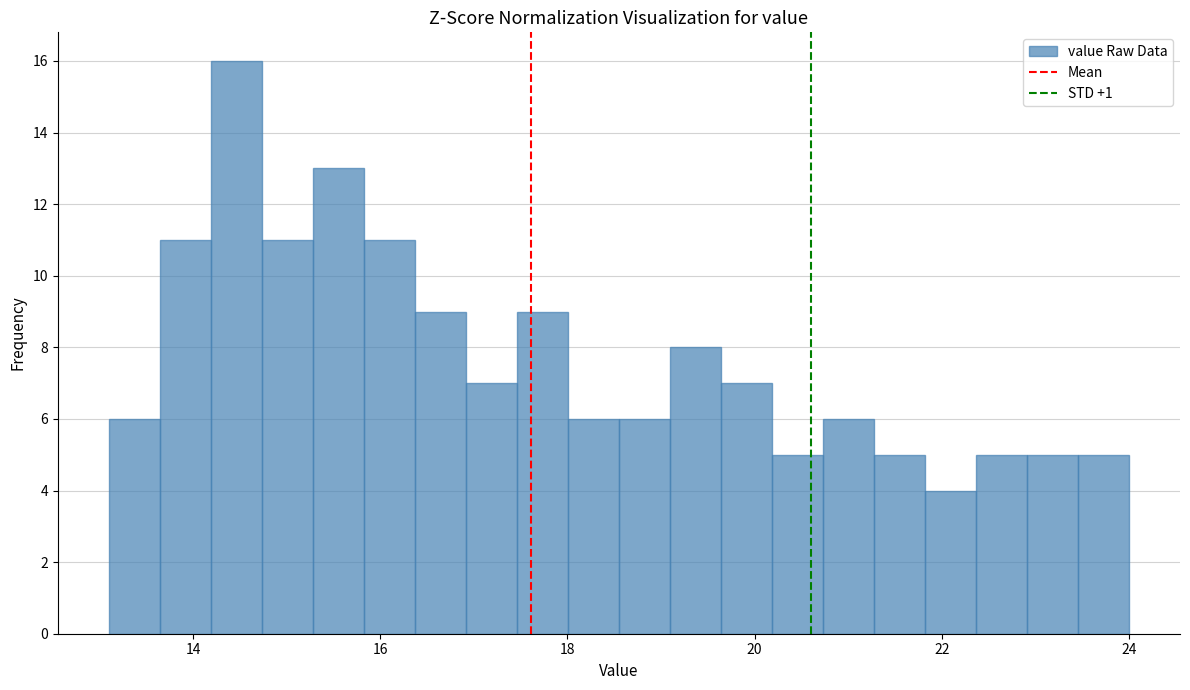

Around what value on the x-axis is the tallest bar? Give the approximate position of its centre, as read against the axis.

14.4